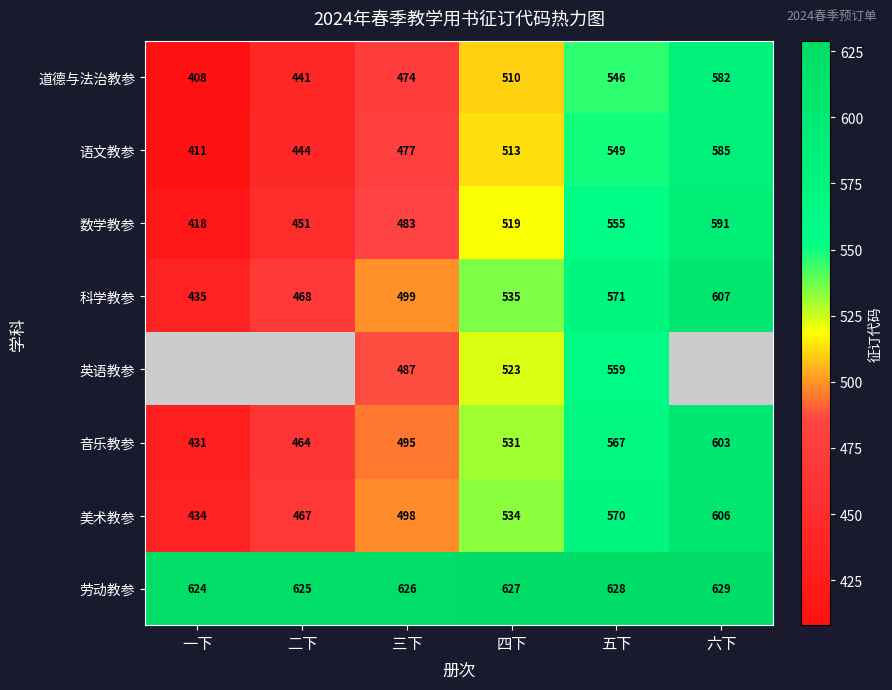

At which label is 劳动教参 closest to 626?

三下